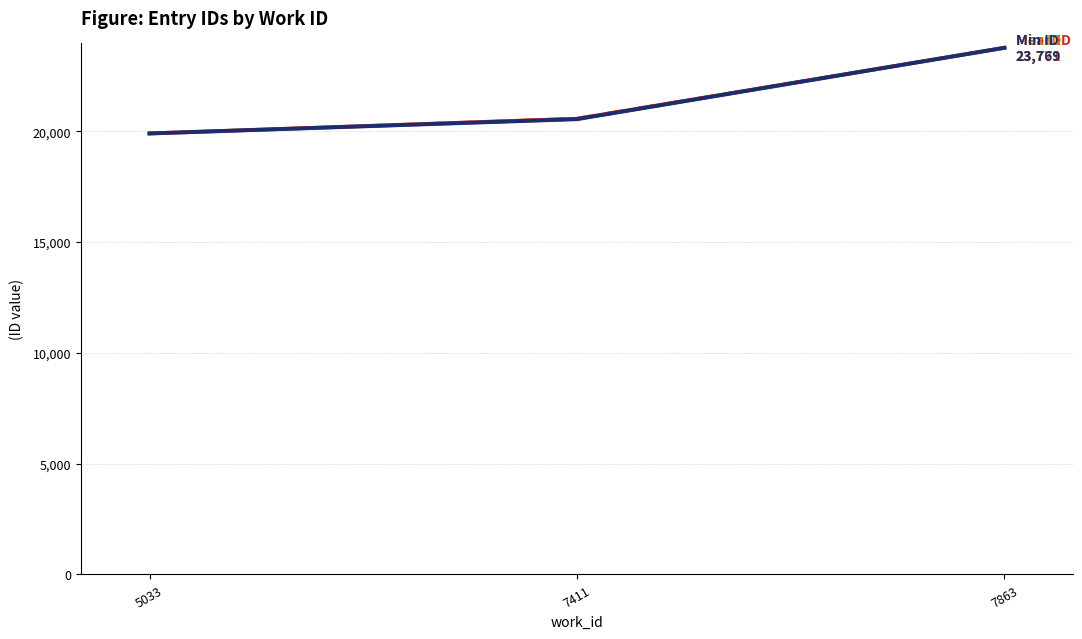

At which category does the chart reach its peak across all series?

7863